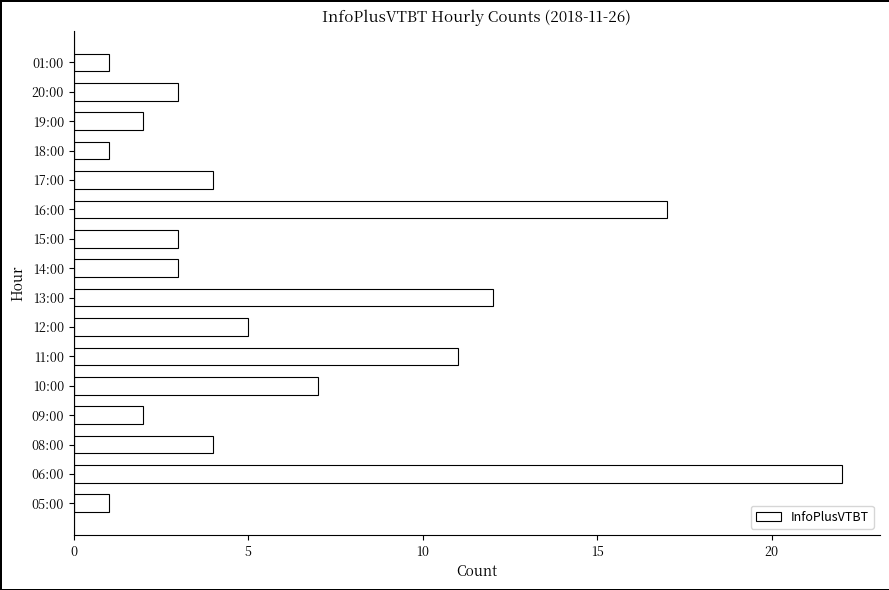

Which has a higher value, 01:00 or 09:00?

09:00